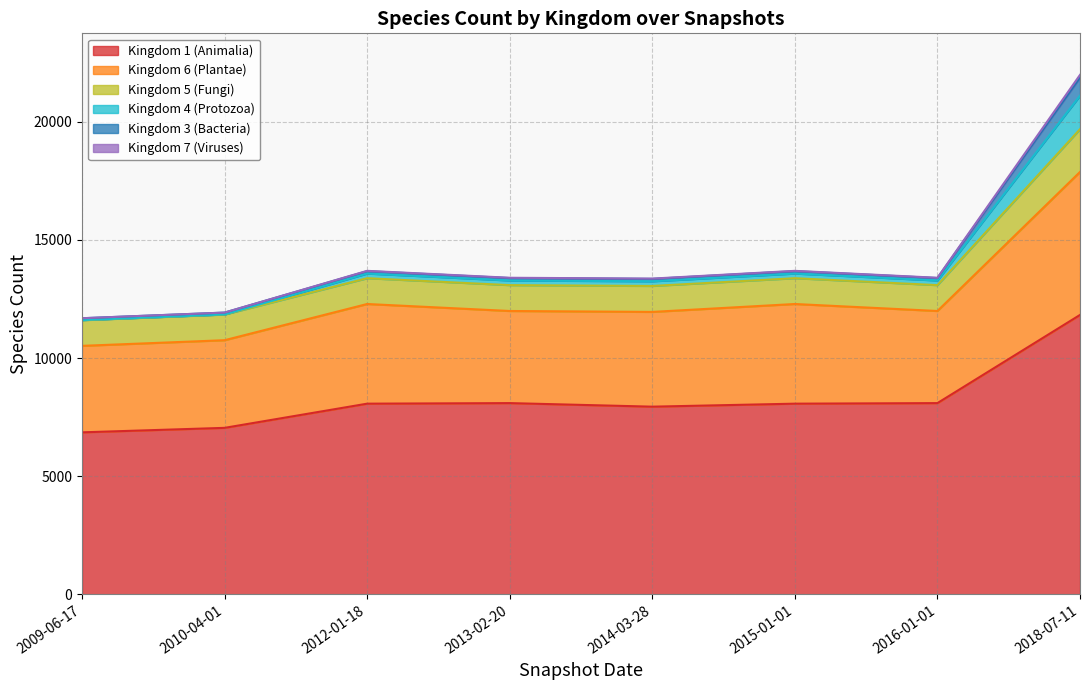

At which category does Kingdom 7 (Viruses) reach its first local valley?

2014-03-28